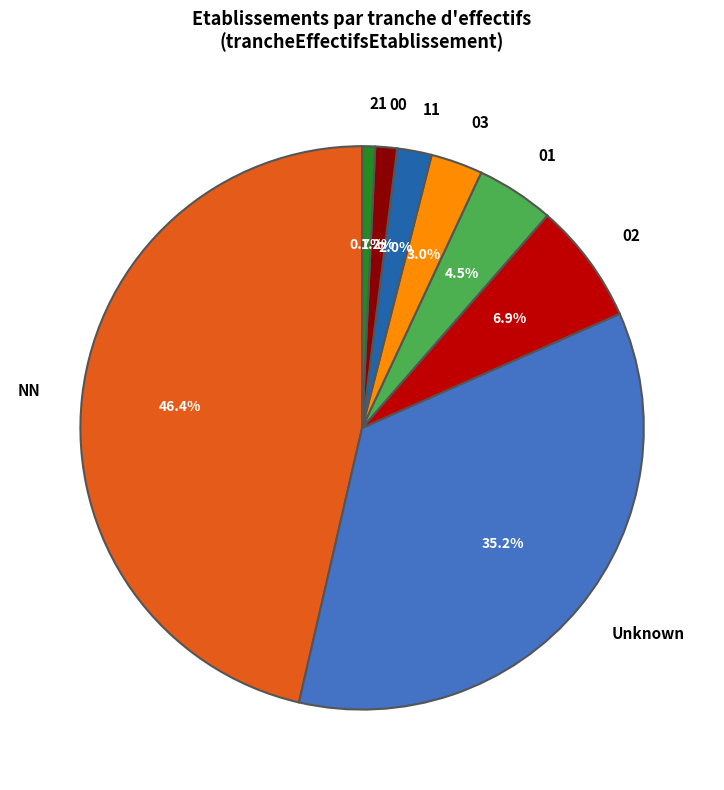

Is there a majority slice in this chart?

No